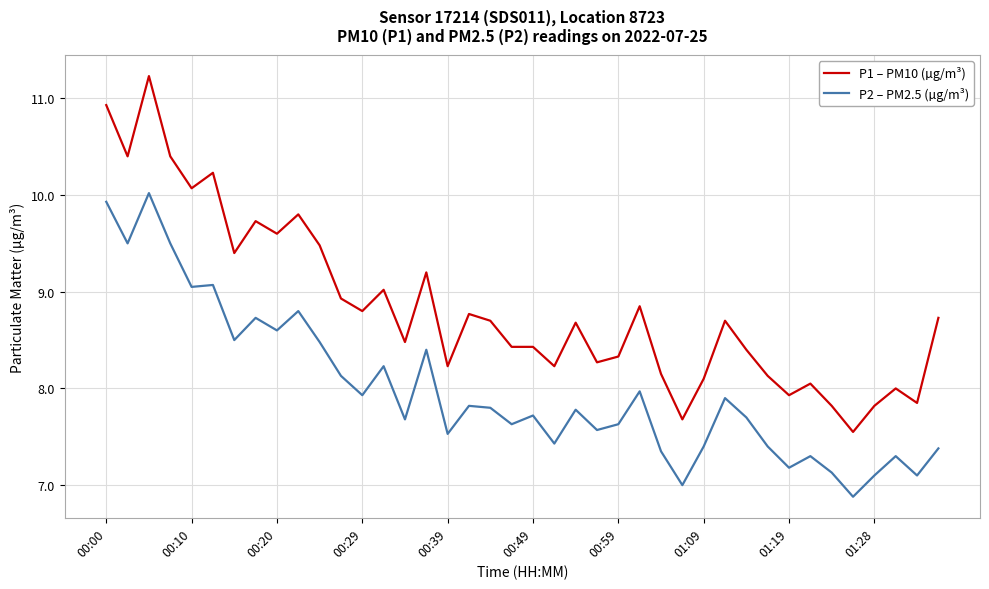

What is the maximum value shown in the chart?

11.2